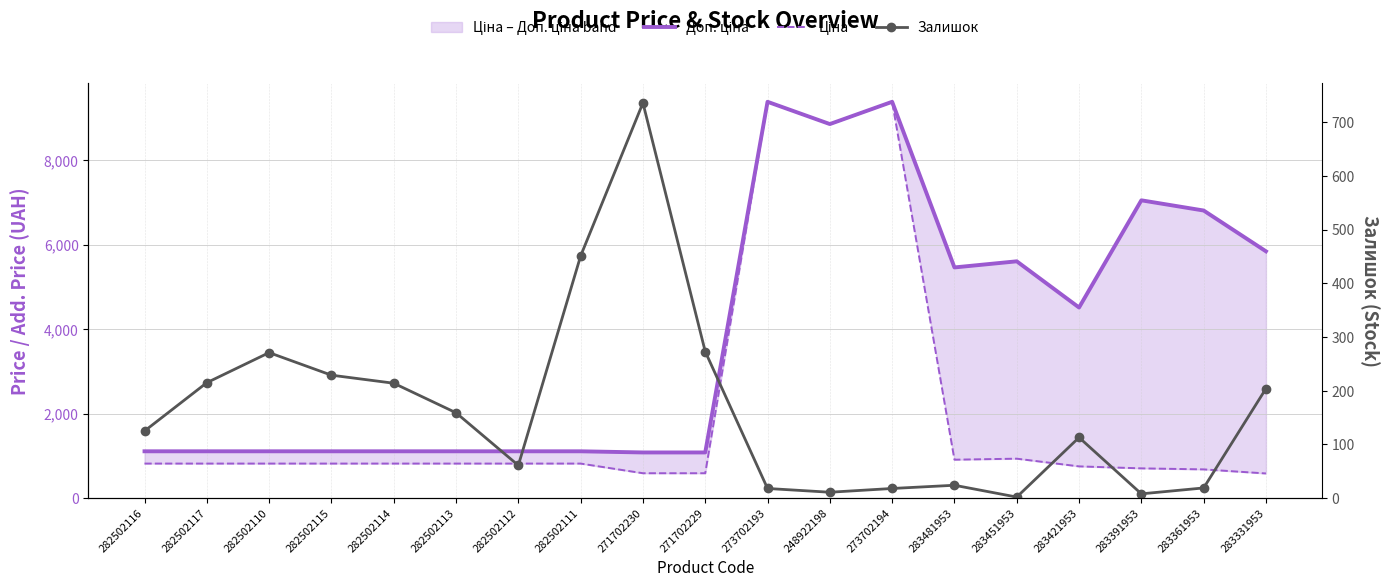

What is the maximum value for Залишок?

736.0